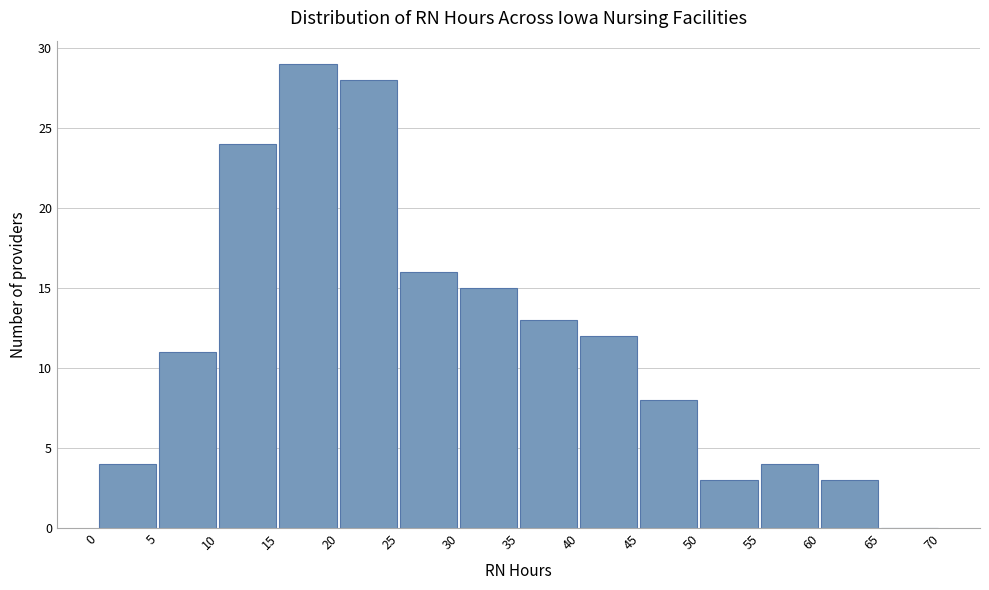

Over which range of the x-axis is the bar tallest?

15 to 20